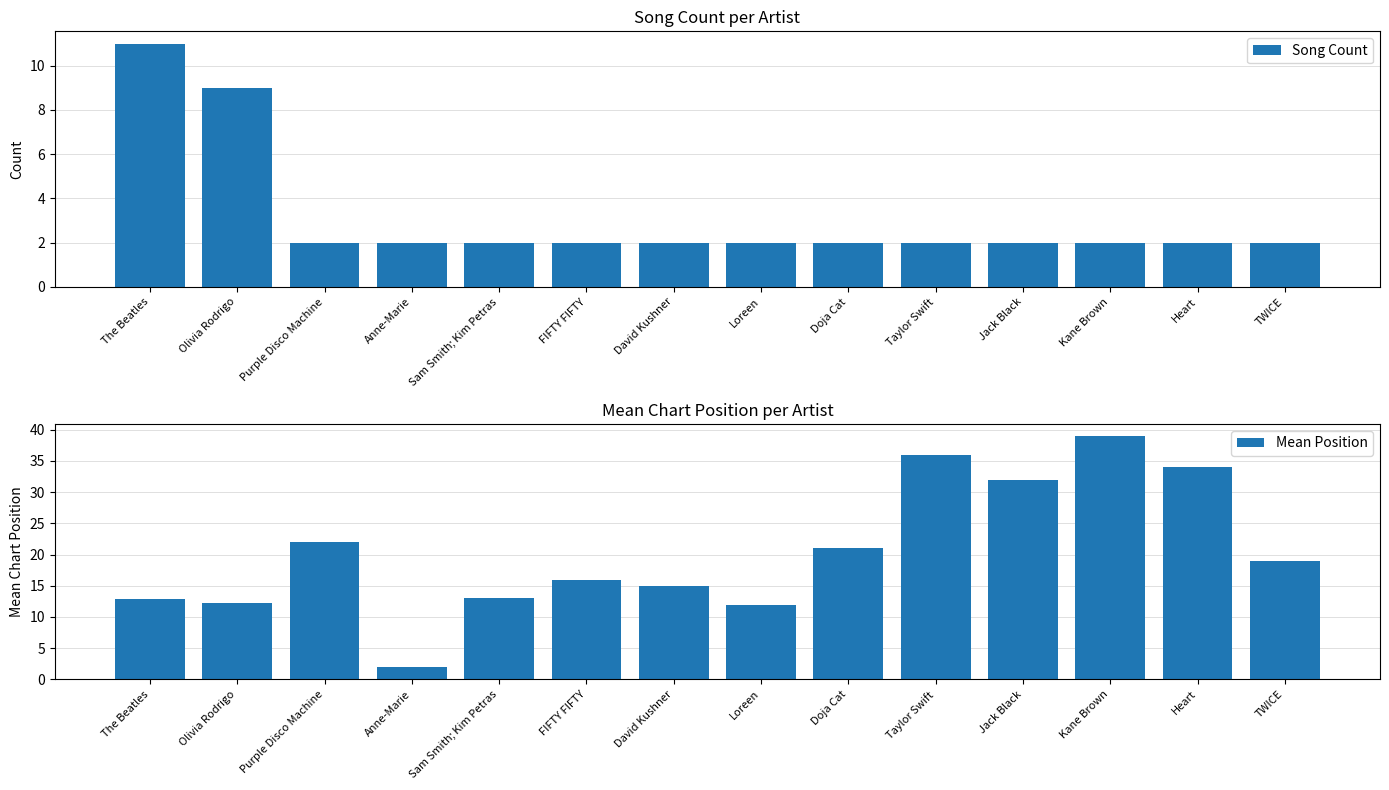

Reading left to right, transcribe all the data shown in this chart.

Song Count: The Beatles=11.0	Olivia Rodrigo=9.0	Purple Disco Machine=2.0	Anne-Marie=2.0	Sam Smith; Kim Petras=2.0	FIFTY FIFTY=2.0	David Kushner=2.0	Loreen=2.0	Doja Cat=2.0	Taylor Swift=2.0	Jack Black=2.0	Kane Brown=2.0	Heart=2.0	TWICE=2.0
Mean Position: The Beatles=12.9	Olivia Rodrigo=12.3	Purple Disco Machine=22.0	Anne-Marie=2.0	Sam Smith; Kim Petras=13.0	FIFTY FIFTY=16.0	David Kushner=15.0	Loreen=12.0	Doja Cat=21.0	Taylor Swift=36.0	Jack Black=32.0	Kane Brown=39.0	Heart=34.0	TWICE=19.0